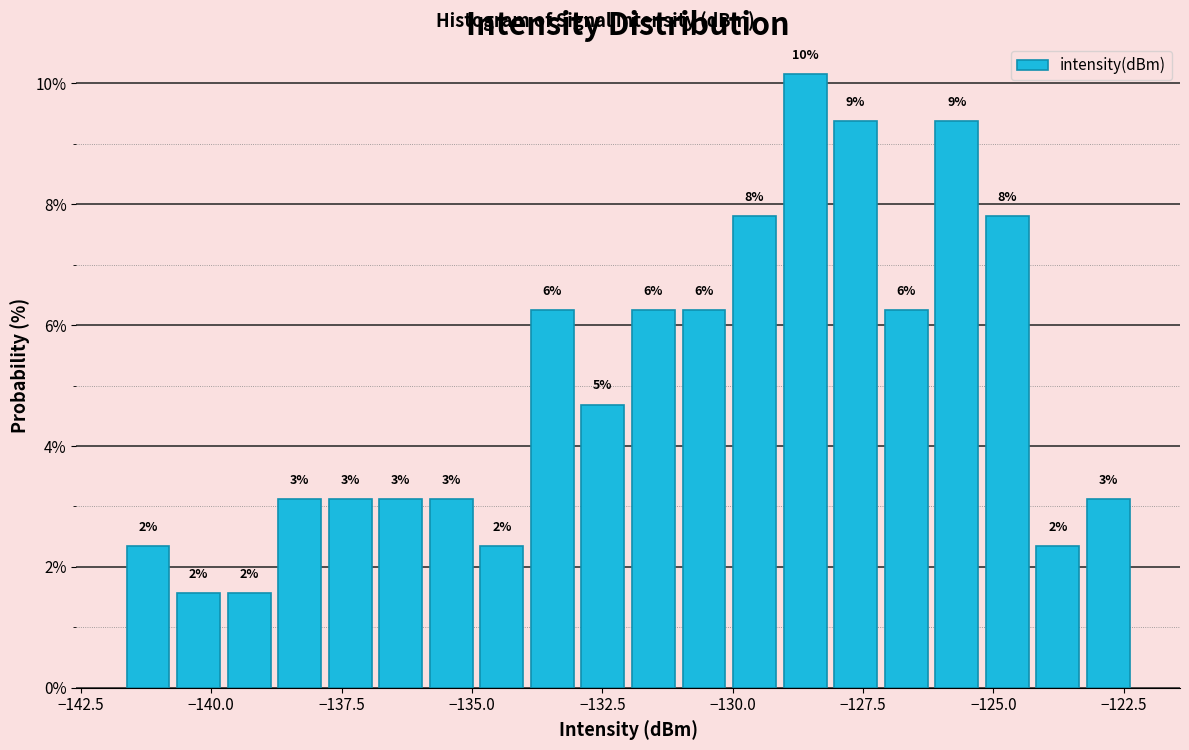

Read against the x-axis, roughly where is the centre of the tallest bar?

-128.5